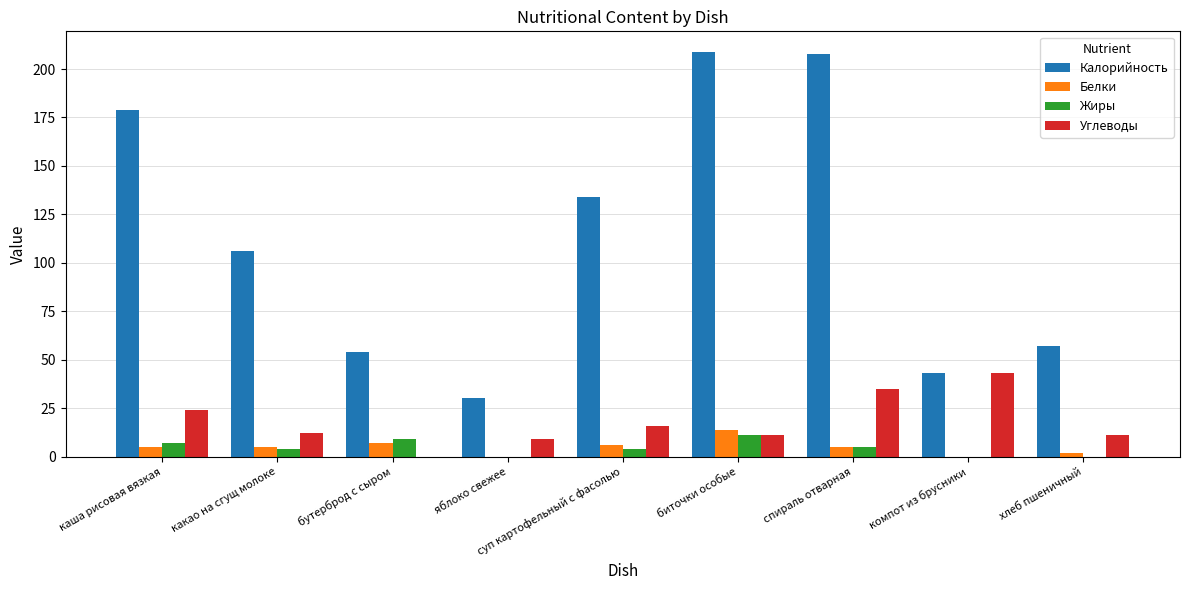

What is the sum of all Жиры values?

40